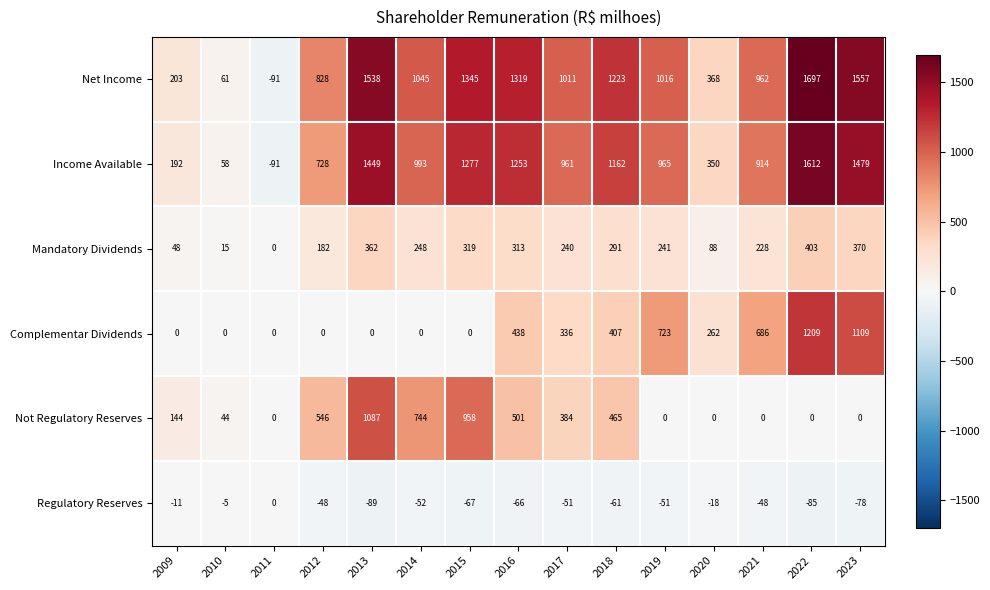

The Complementar Dividends series shows 0 at 2014. True or false?

True